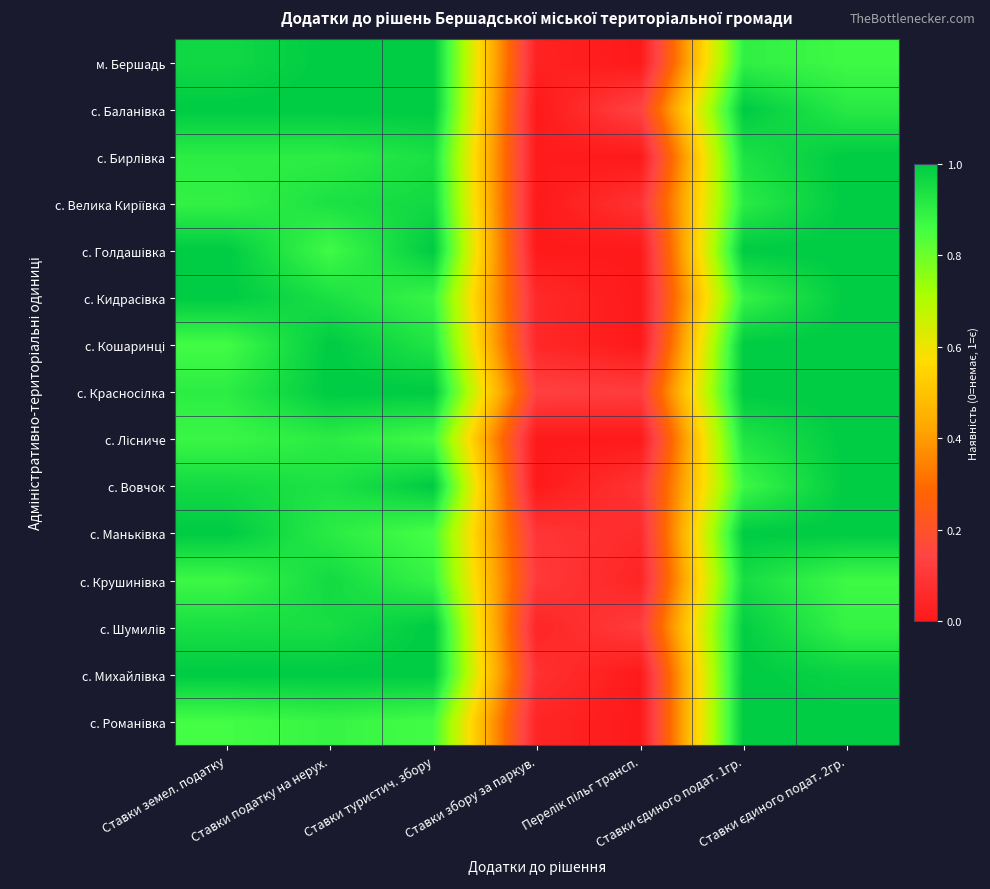

How many categories are shown in the chart?

7